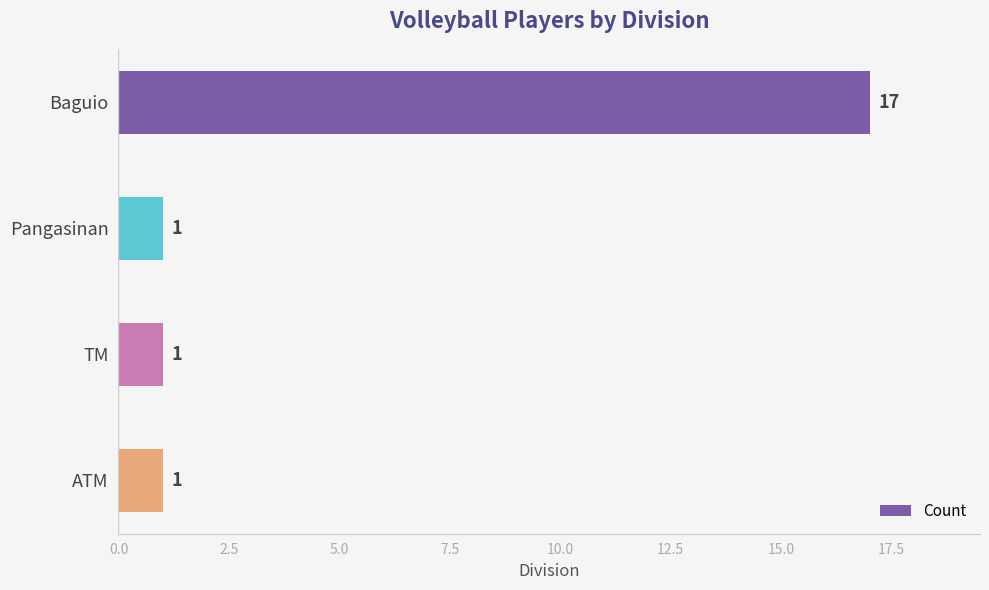

What is the difference between the maximum and minimum values?

16